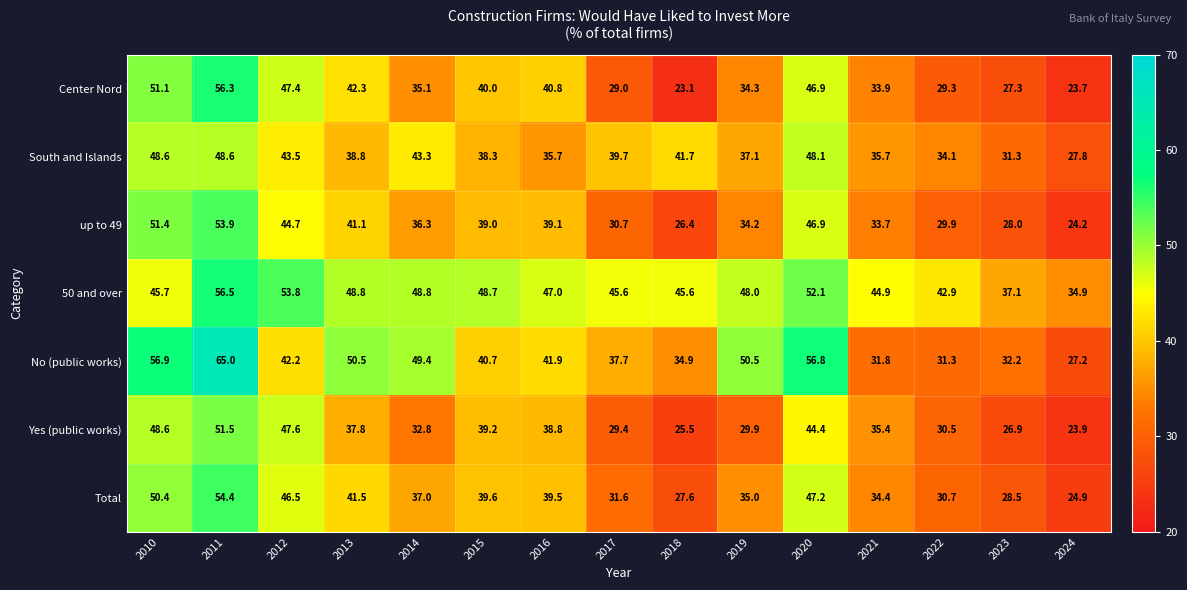

What is the sum of all Yes (public works) values?

542.2